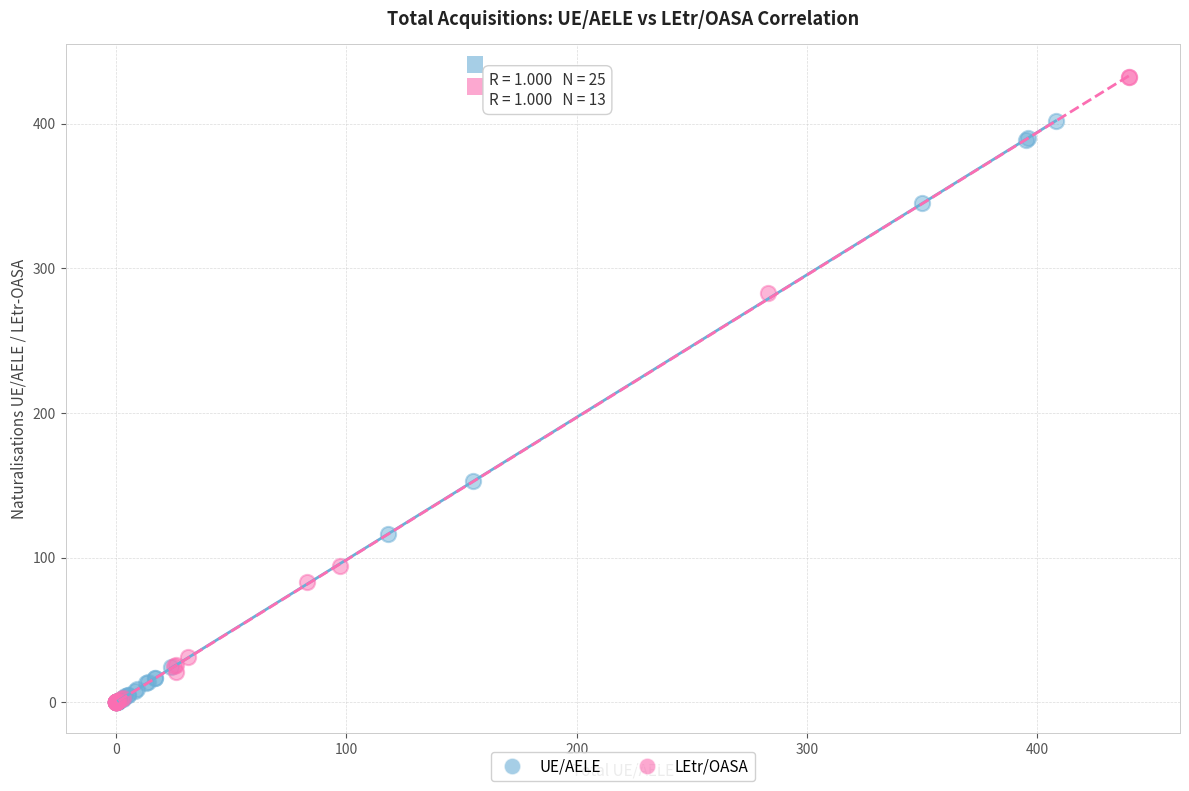

Which series contains the highest Y value?

LEtr/OASA